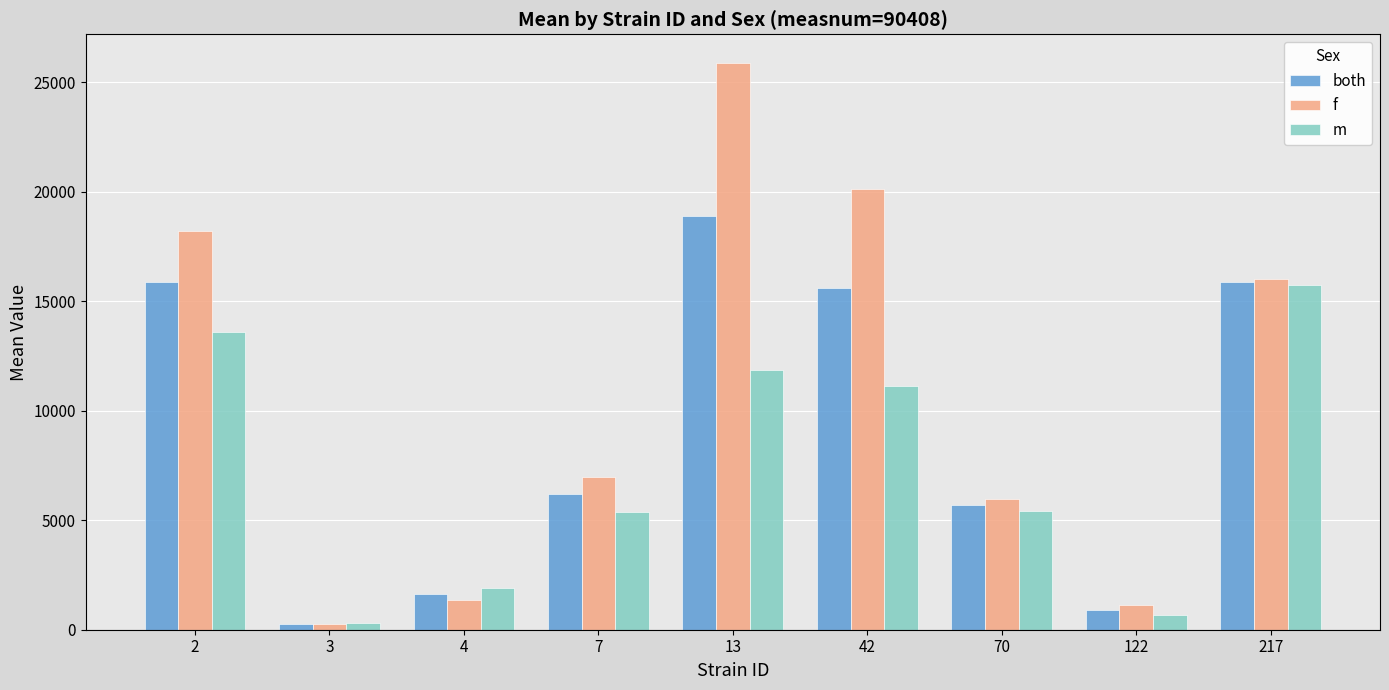

How many groups of bars are there?

9